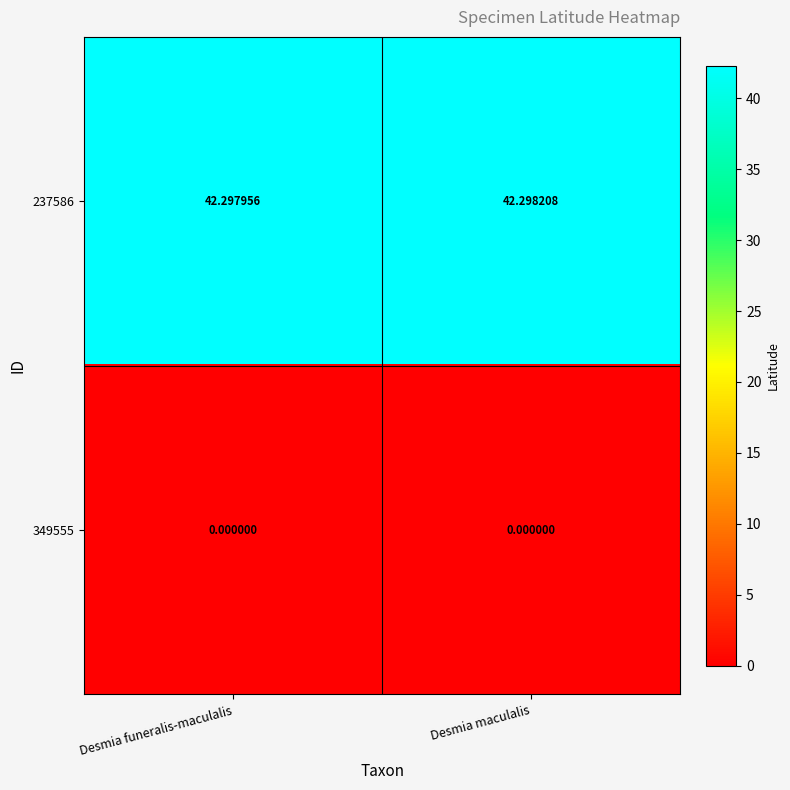

At which category does the chart reach its peak across all series?

Desmia maculalis